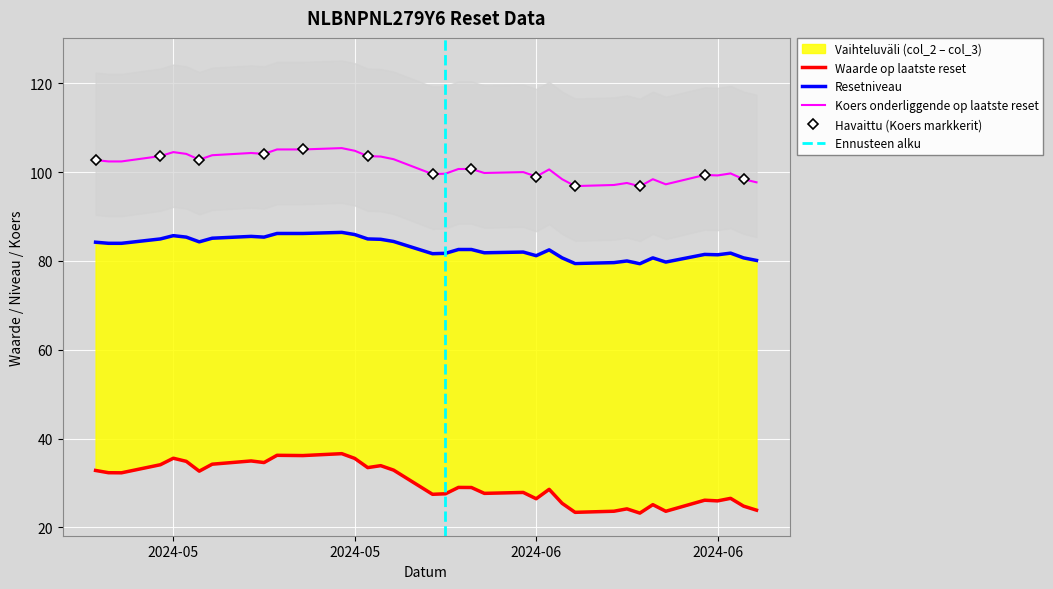

True or false: Resetniveau and Waarde op laatste reset cross at least once.

False